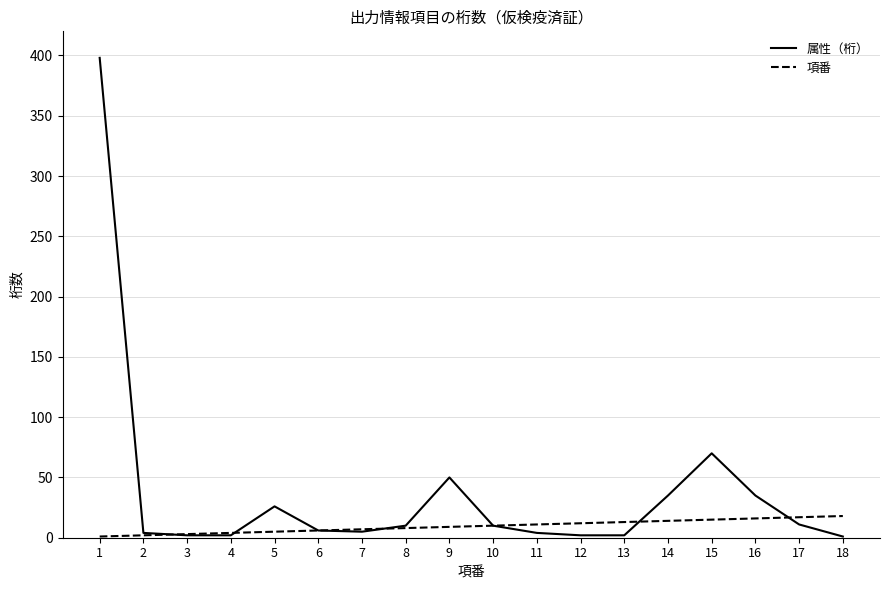

What is the maximum value for 属性（桁）?

398